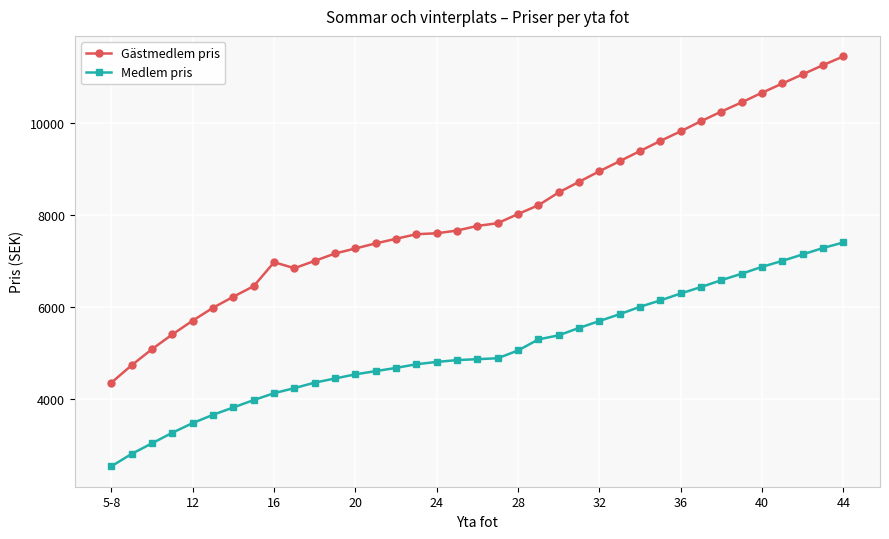

Is this an area chart (filled region under the line)?

No